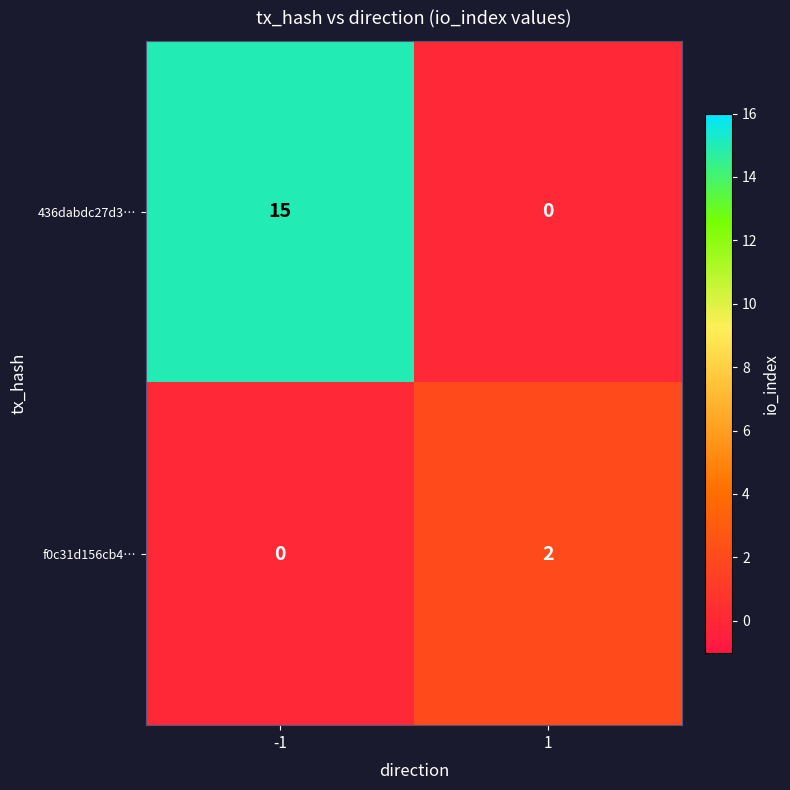

What is the difference between the highest and lowest values at -1?

15